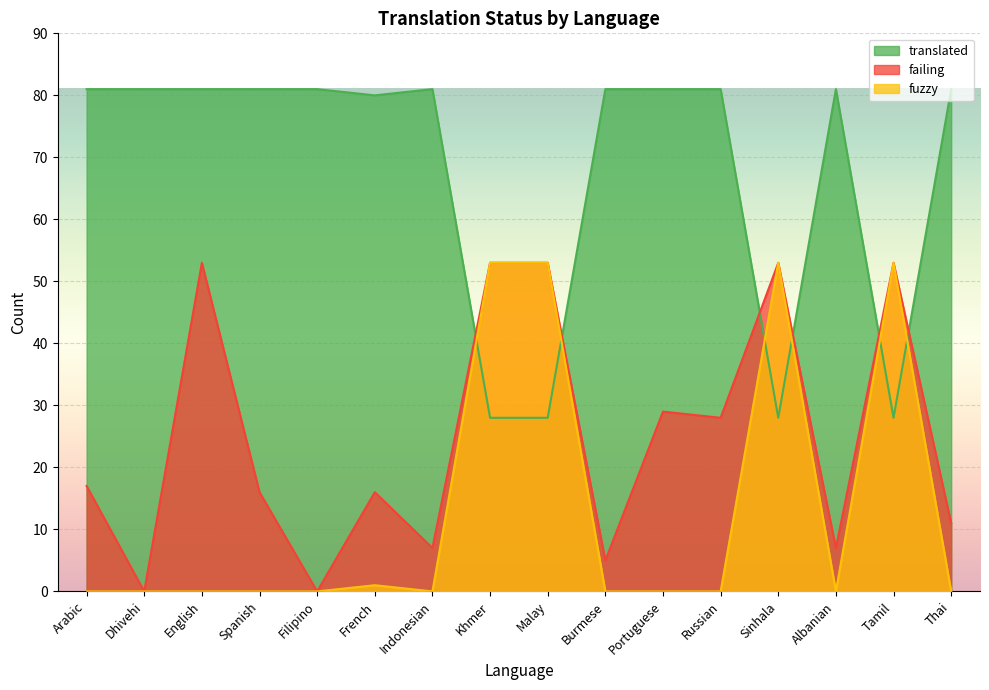

True or false: translated and fuzzy cross at least once.

True